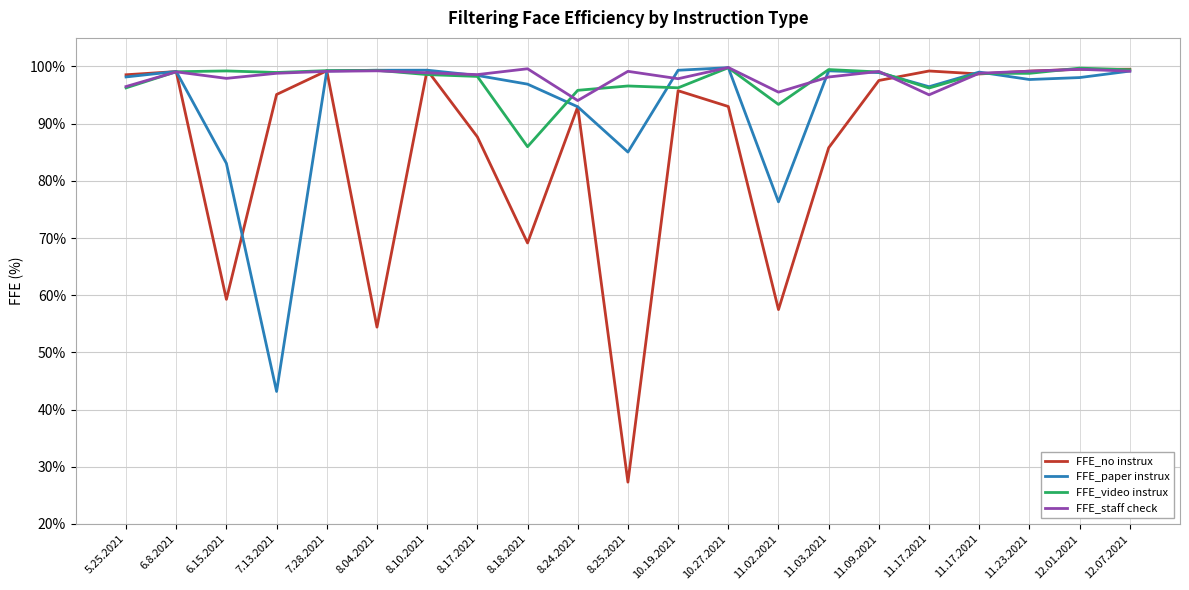

What are all the series names shown in the legend?

FFE_no instrux, FFE_paper instrux, FFE_video instrux, FFE_staff check